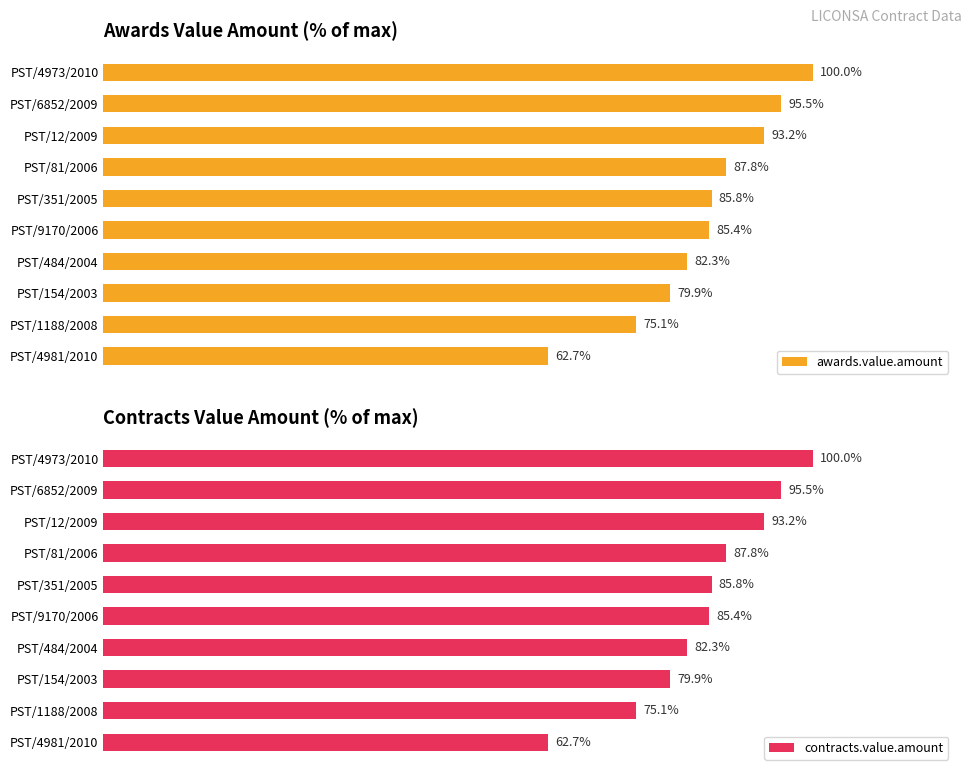

What is the difference between the maximum and second lowest values in the awards.value.amount series?

24.9